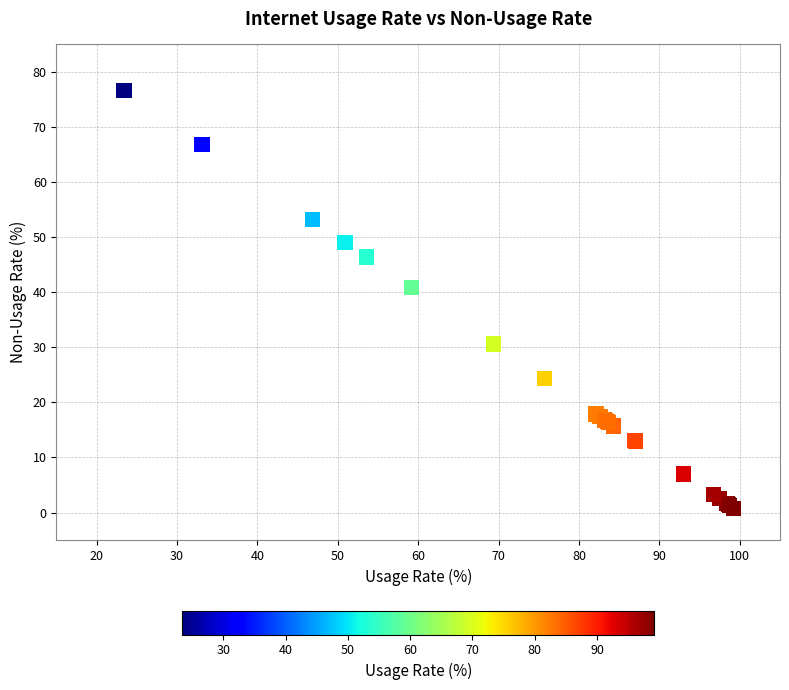

What Y value in the scatter plot is closest to 38?

40.8